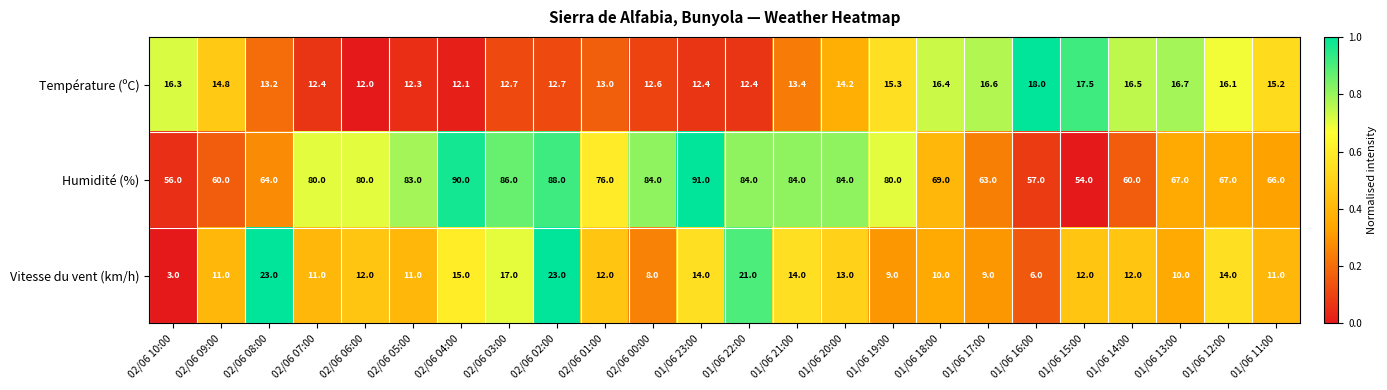

How many categories are shown in the chart?

24